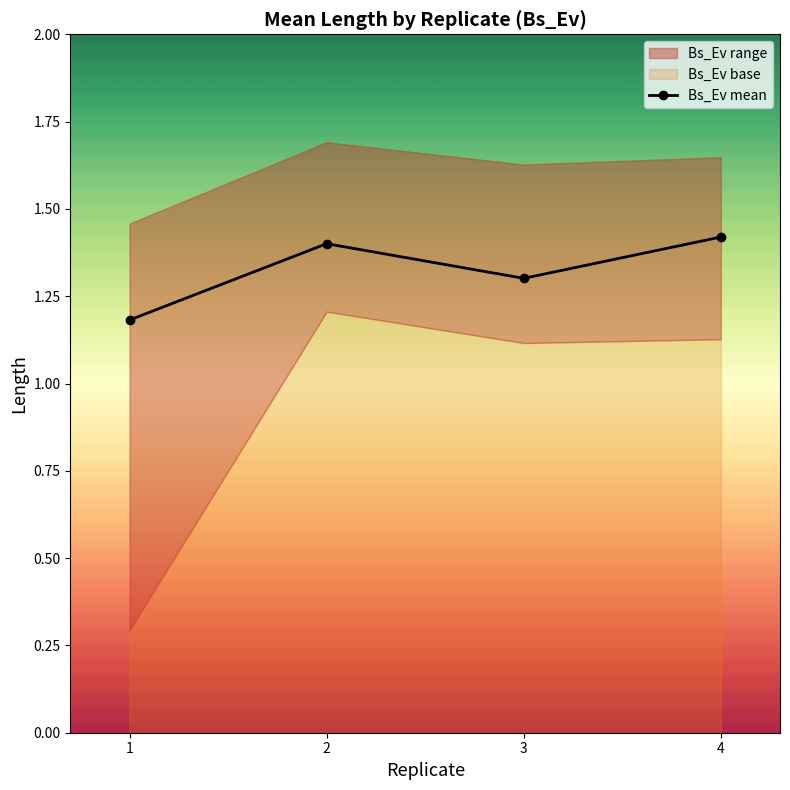

What is the average value?

1.3